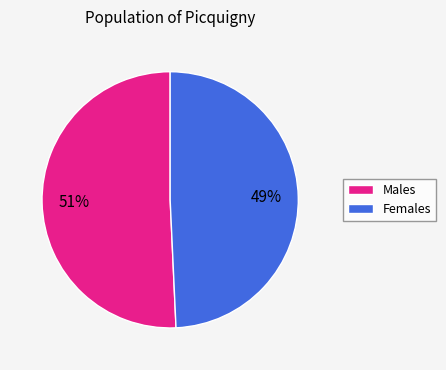

To the nearest percent, what is the average slice percentage?

50%